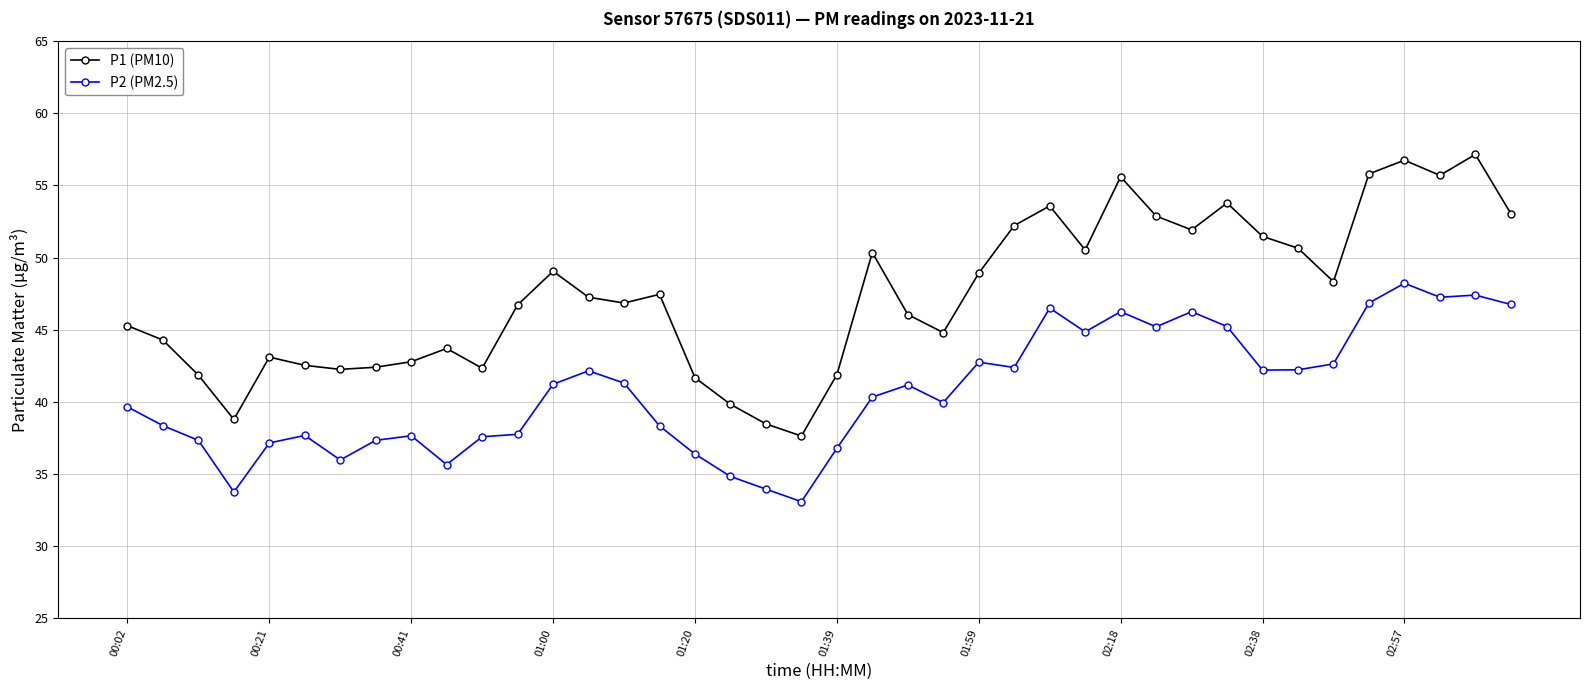

At how many categories does at least one series exceed 33?

40